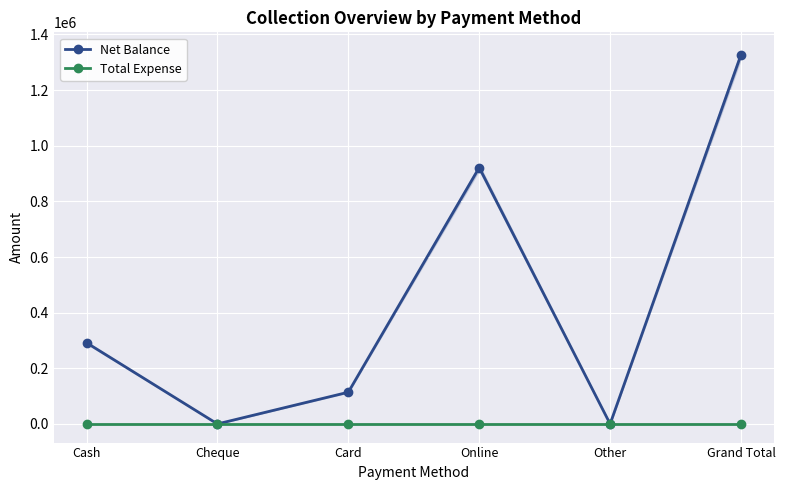

Reading right to left, transcribe all the data shown in this chart.

Net Balance: 1327287	0	921487	114000	0	291800
Total Expense: 0	0	0	0	0	0